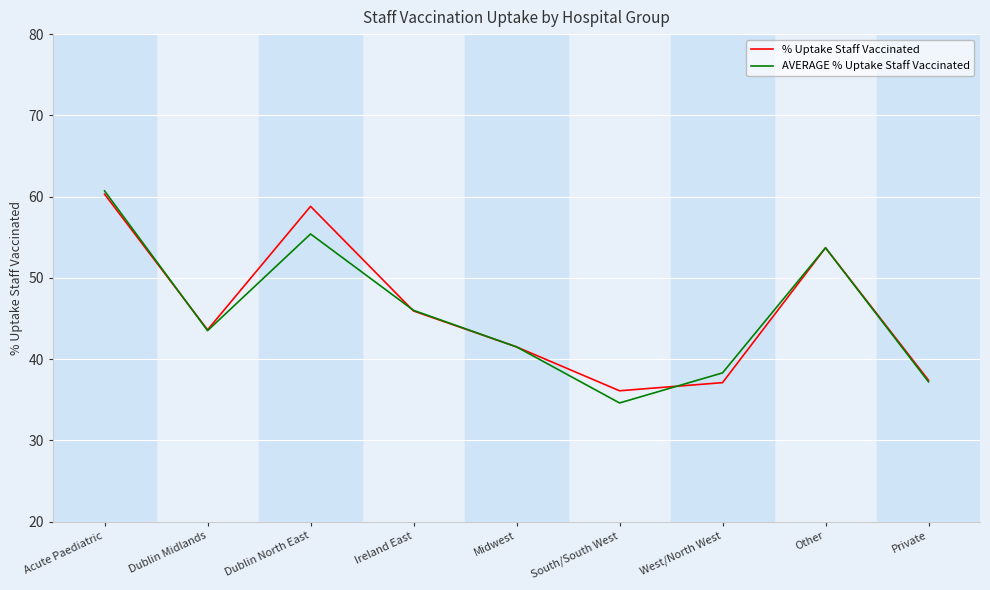

What is the lowest value of the AVERAGE % Uptake Staff Vaccinated series?

34.6